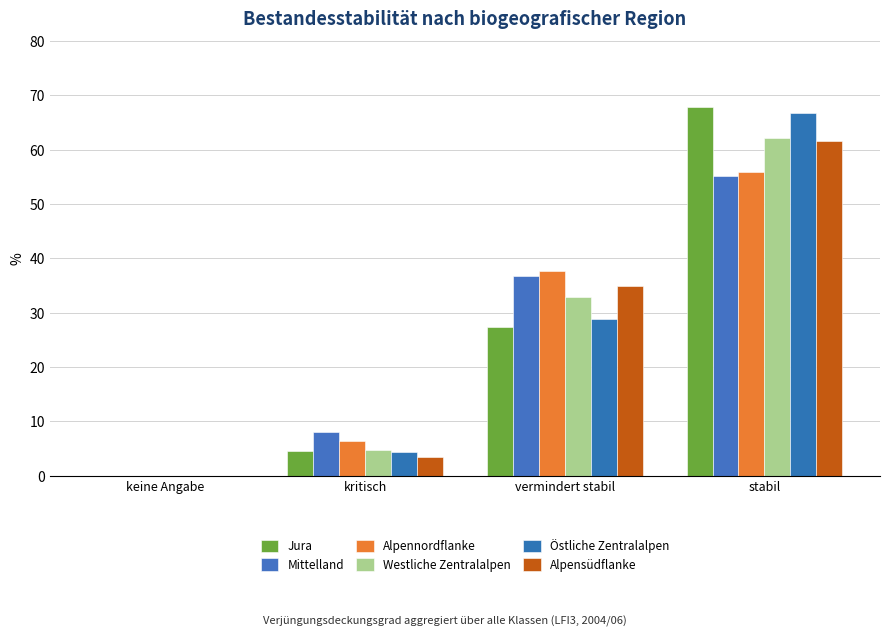

What is the greatest value displayed?

67.9